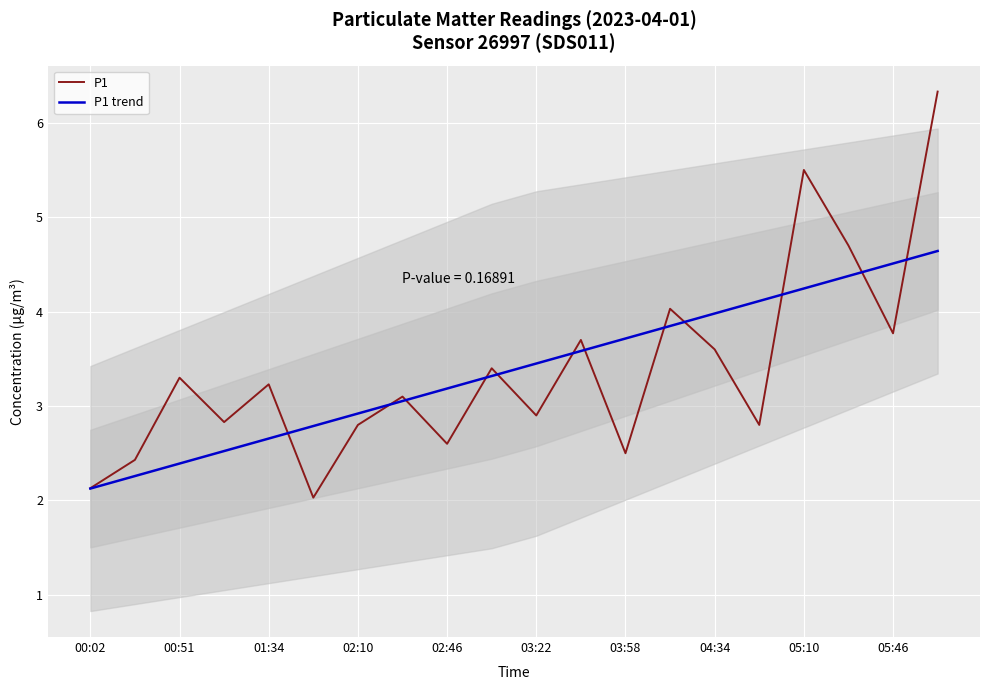

Is the value of P1 trend at 05:10 greater than the value of P1 at 05:10?

No